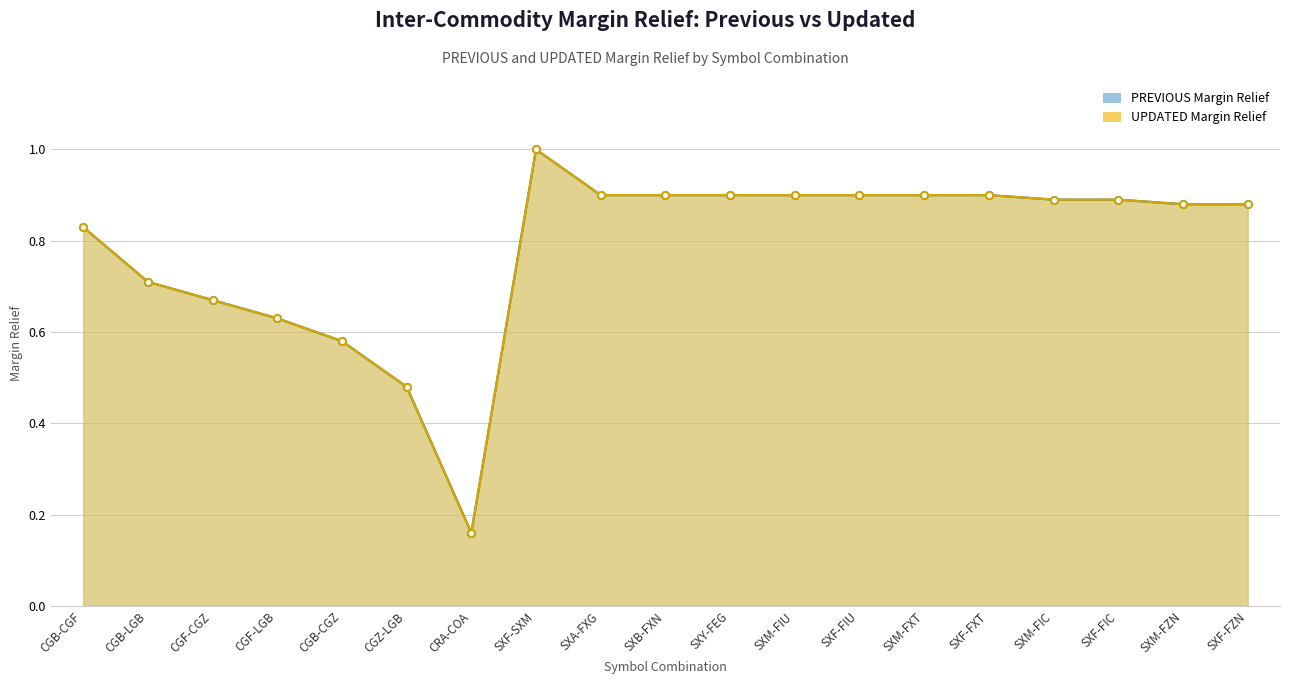

What is the smallest value displayed?

0.2